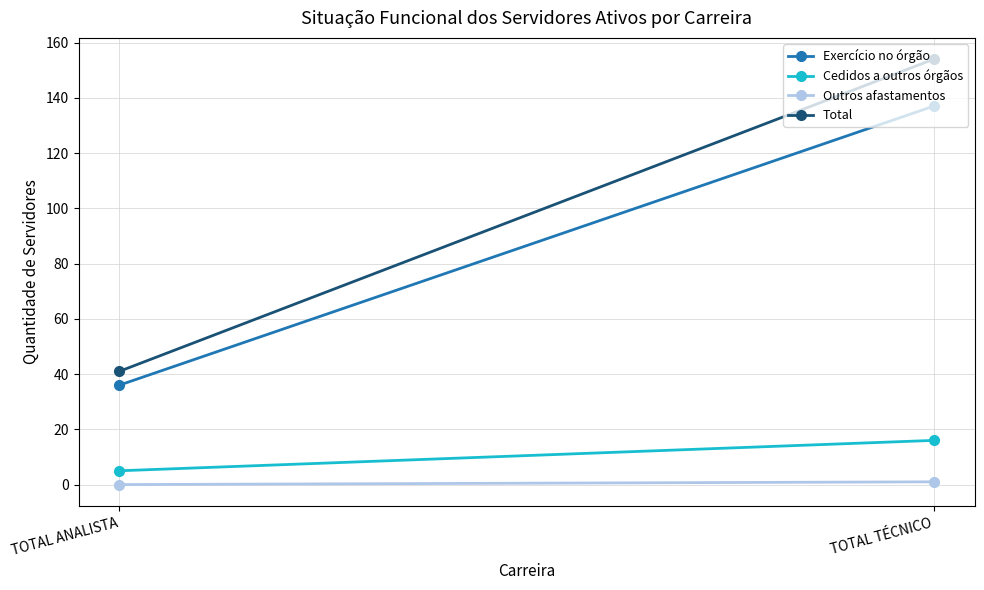

Between TOTAL ANALISTA and TOTAL TÉCNICO, which series saw the biggest shift?

Total